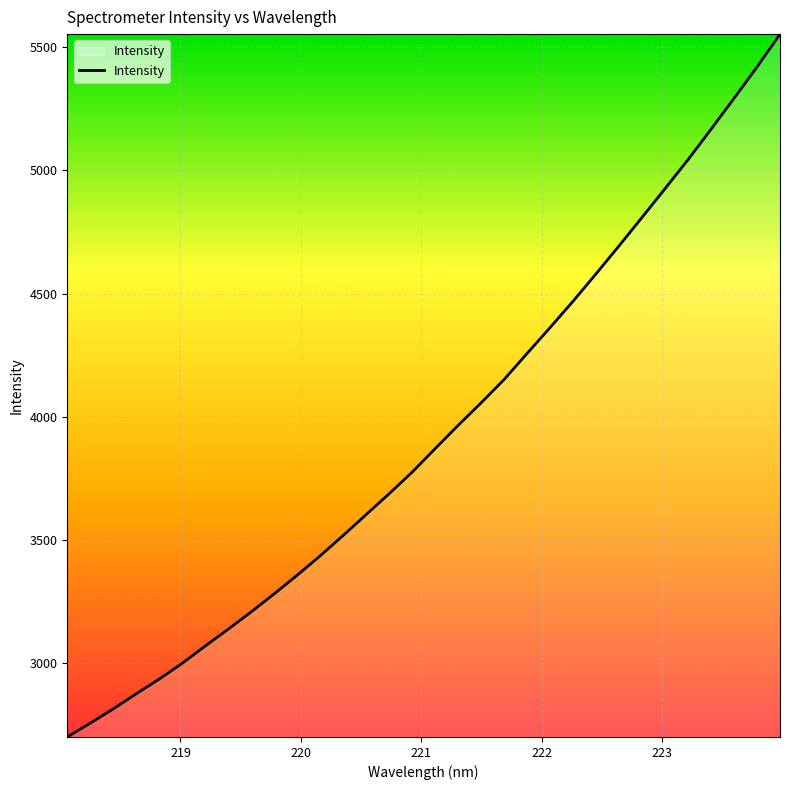

What is the minimum value shown in the chart?

2700.2